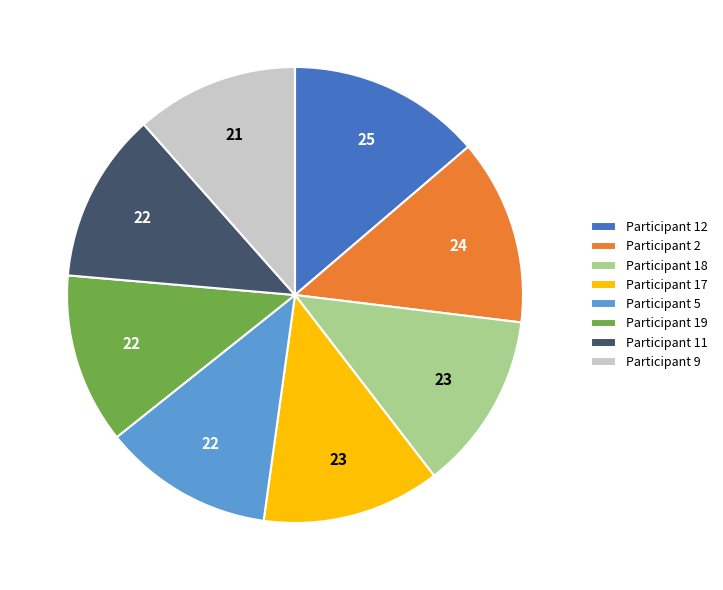

Is Participant 5 the majority of the pie?

No